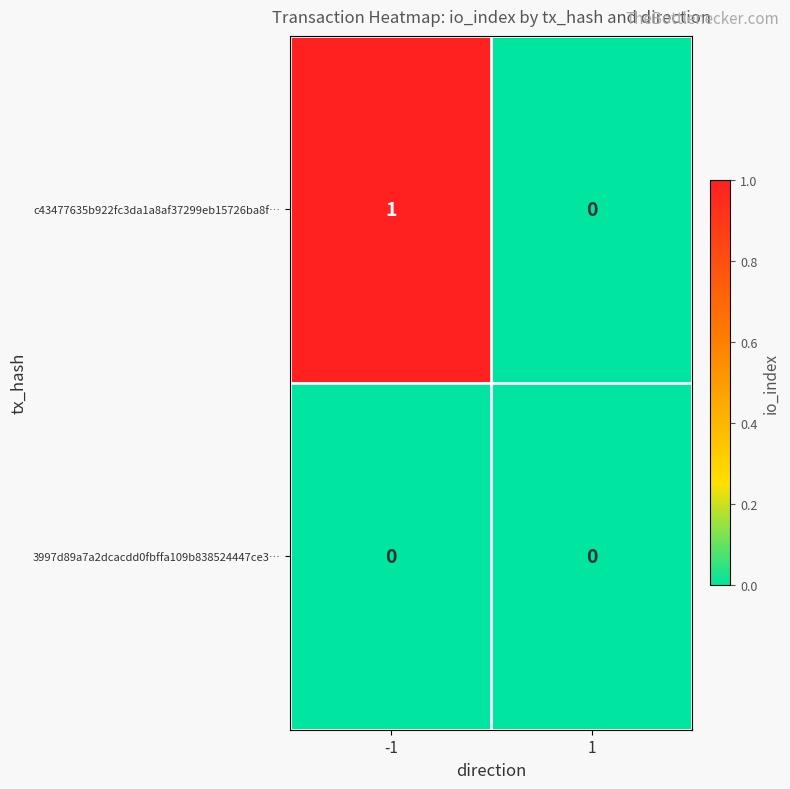

Which series has the widest spread of values?

c43477635b922fc3da1a8af37299eb15726ba8f…